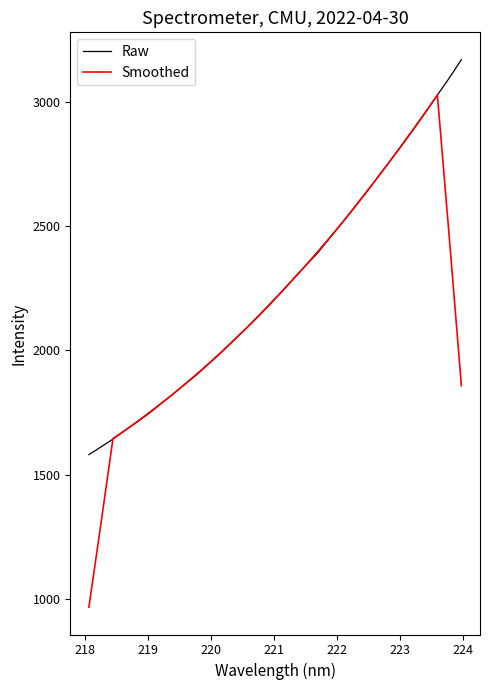

How many values in the Raw series exceed 2233?

16